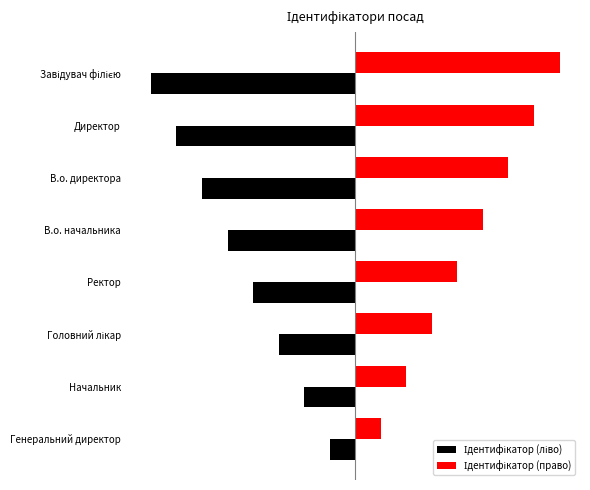

How many data points in Ідентифікатор (право) are less than 5?

4